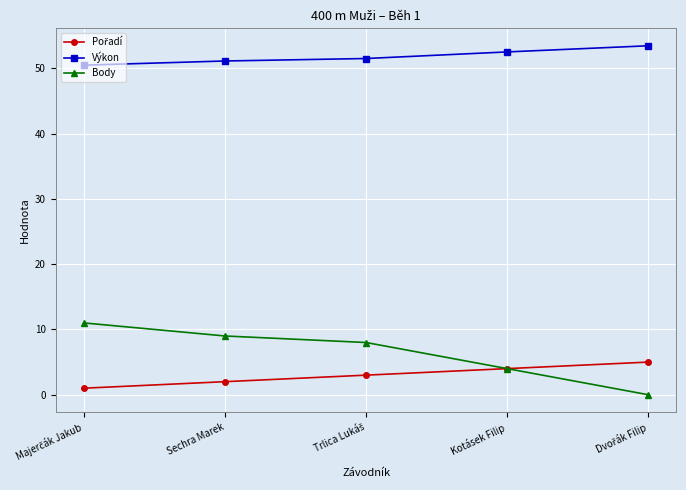

Which series has the largest total across all categories?

Výkon